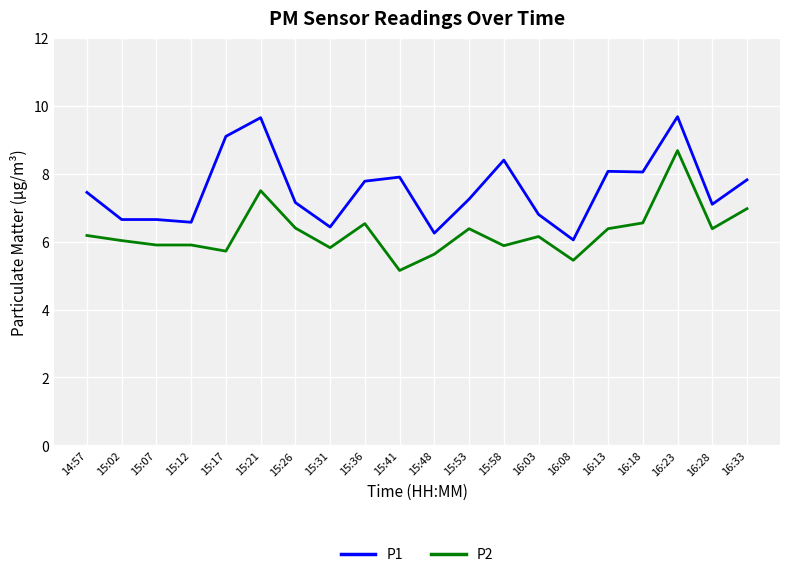

True or false: P1 and P2 intersect in this chart.

False